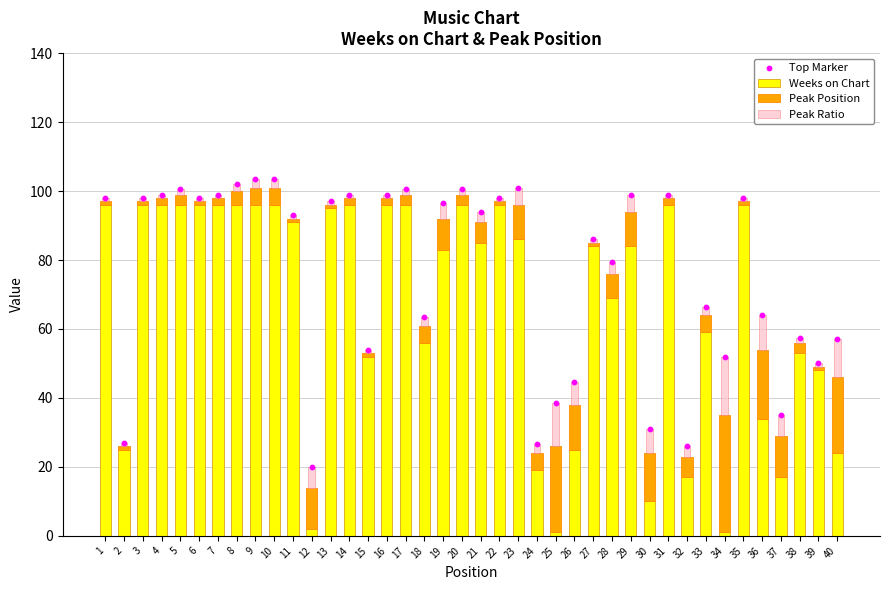

Which series reaches the minimum Y coordinate?

Weeks on Chart